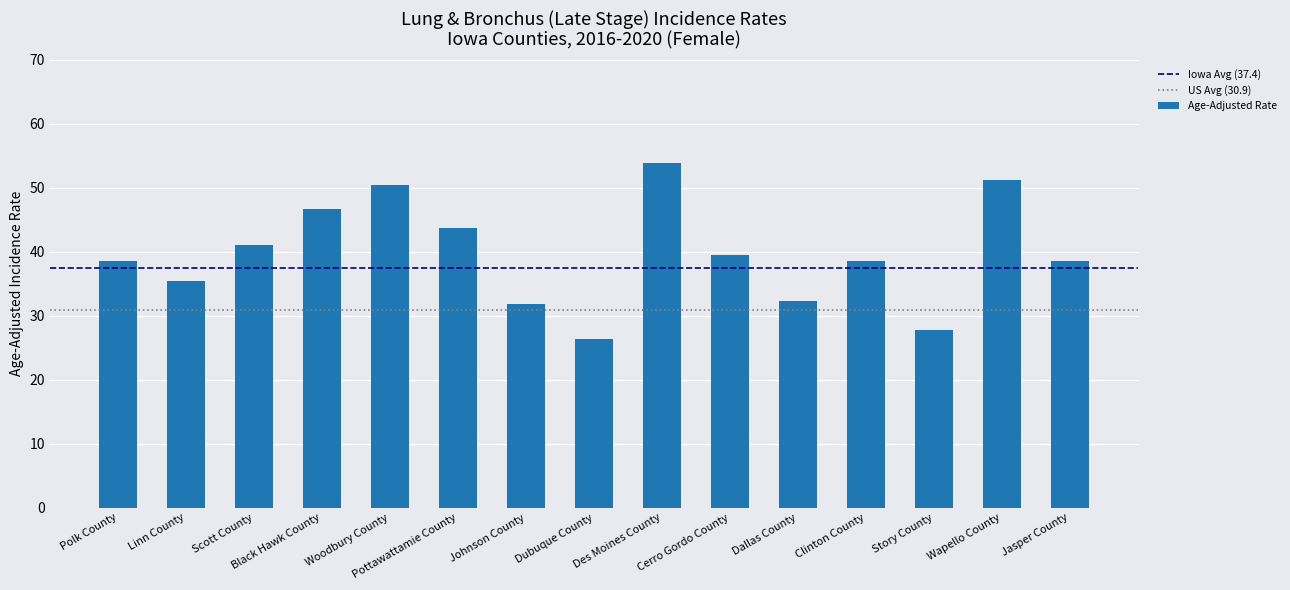

Approximately how many times larger is the value at Pottawattamie County compared to Linn County?

1.2